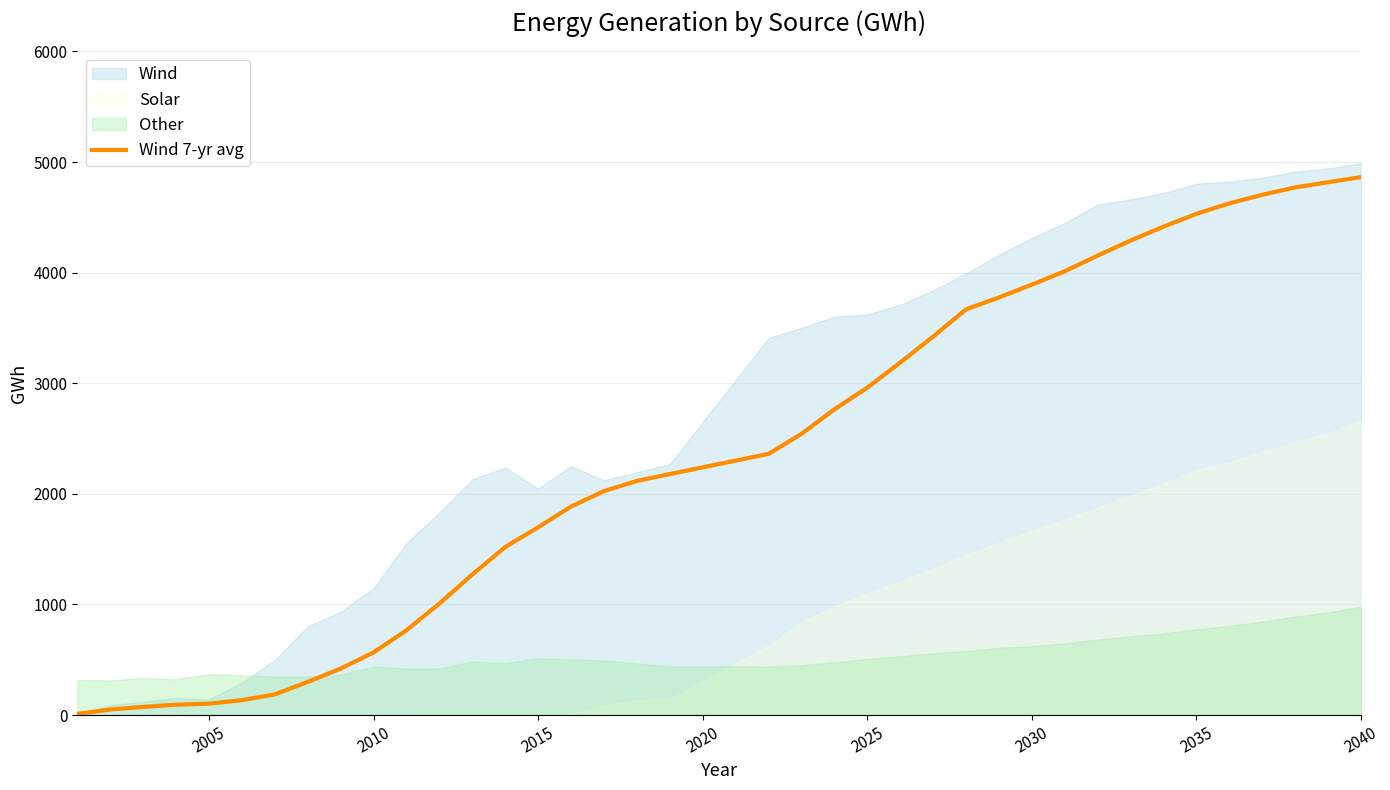

The value of Wind 7-yr avg at 2025 is 2960.1. True or false?

True